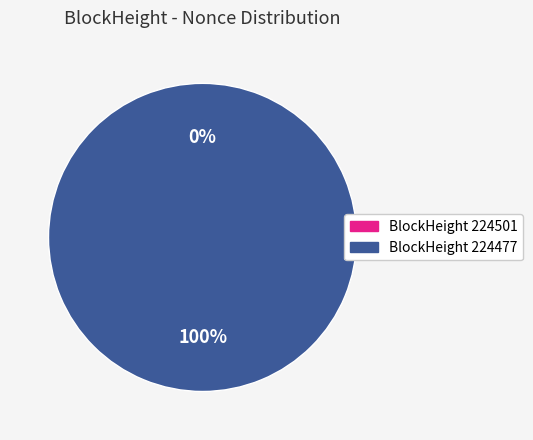

Between 224501 and 224477, which is larger?

224477